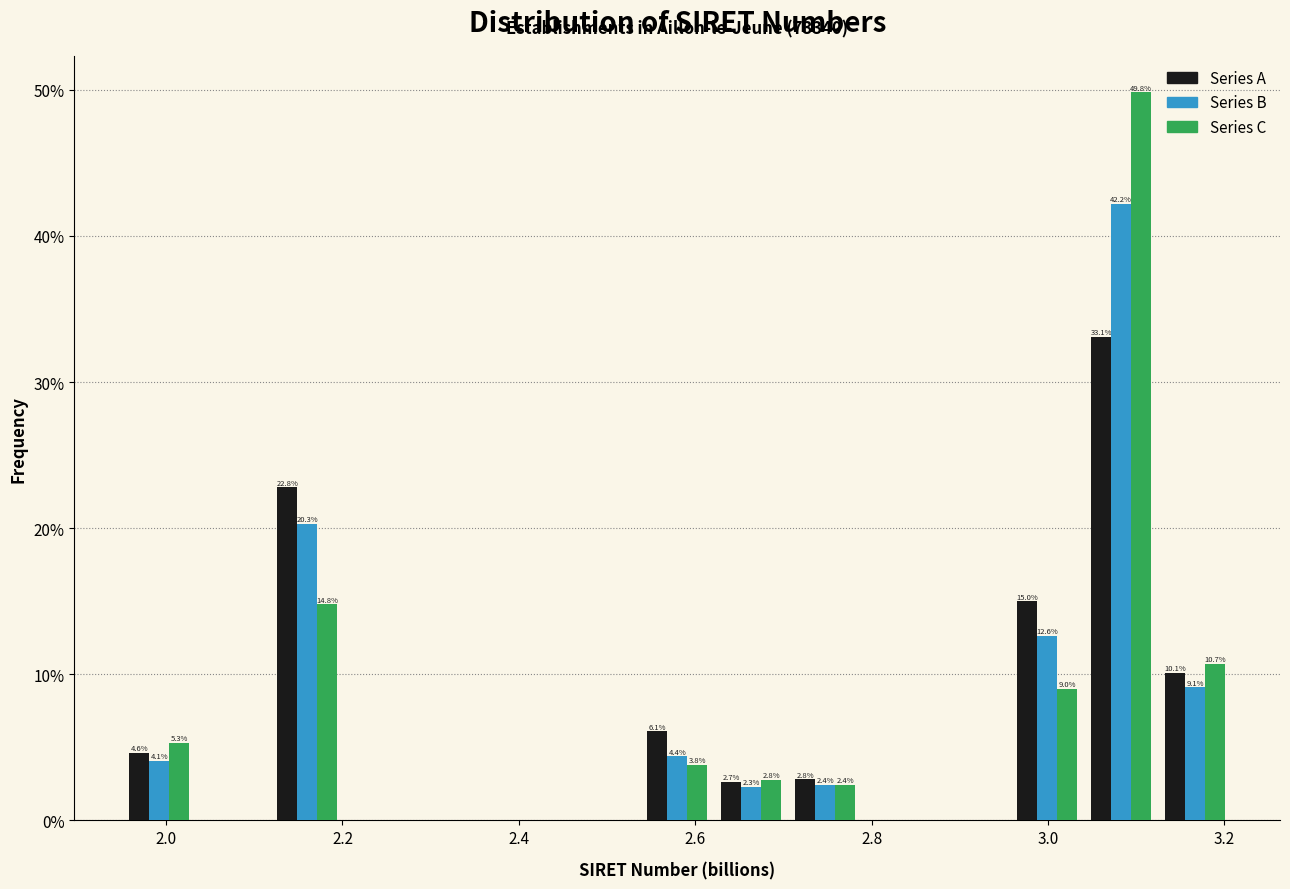

In the Series B series, which range on the x-axis has the tallest bar?

3.04 to 3.12